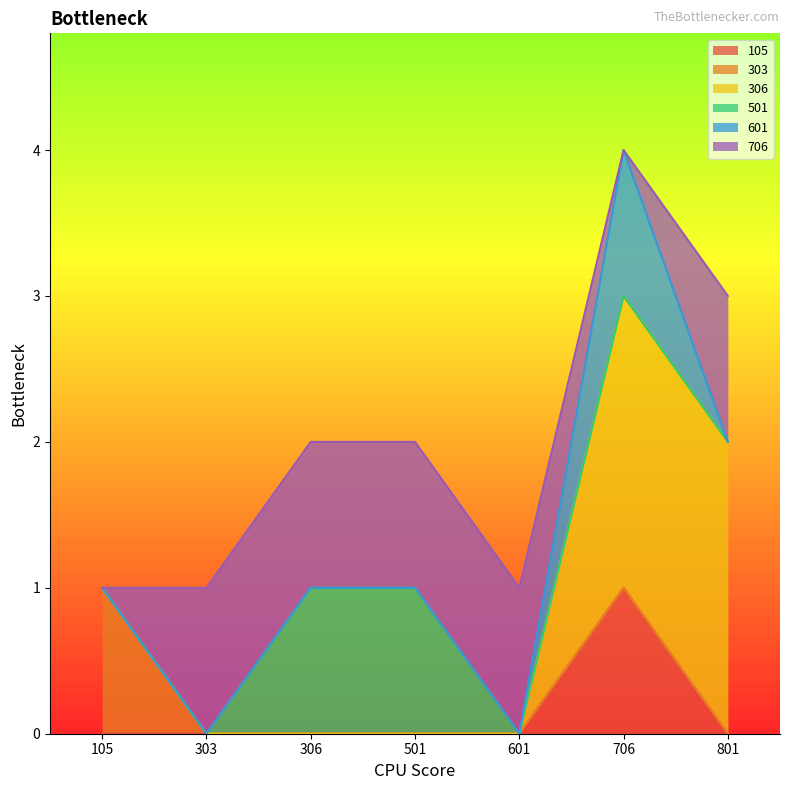

Rank the categories by 501 value from lowest to highest.

105, 303, 601, 706, 801, 306, 501